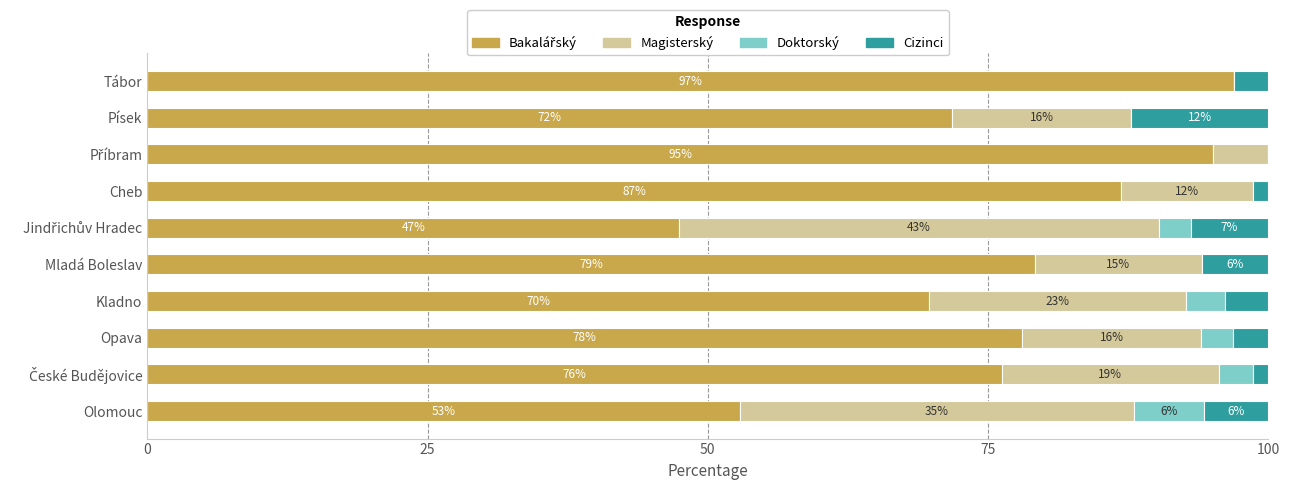

What is the total value across all series at Mladá Boleslav?

100.0